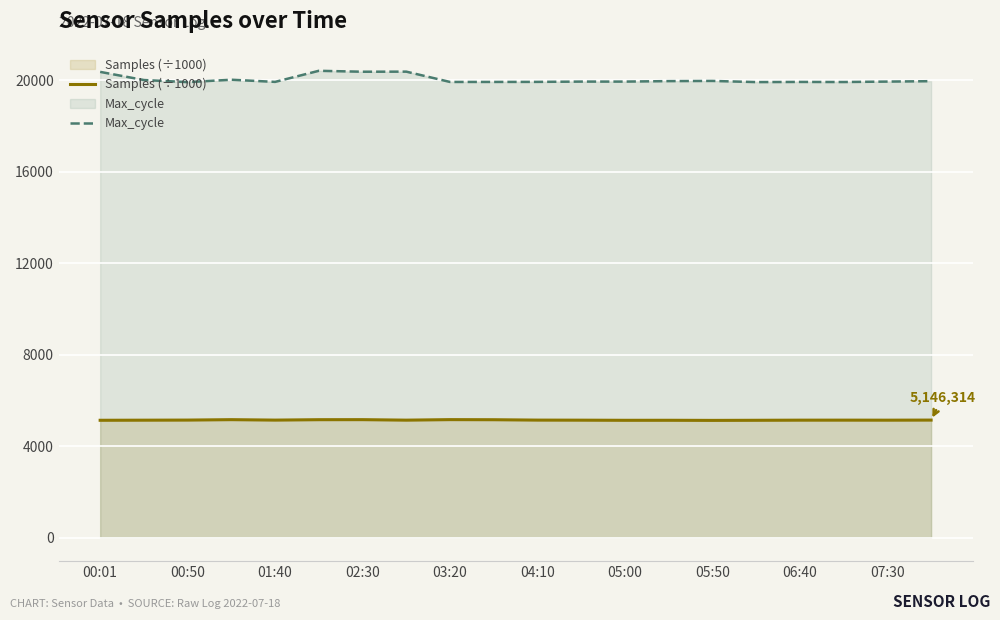

How many data points does each series have?

20